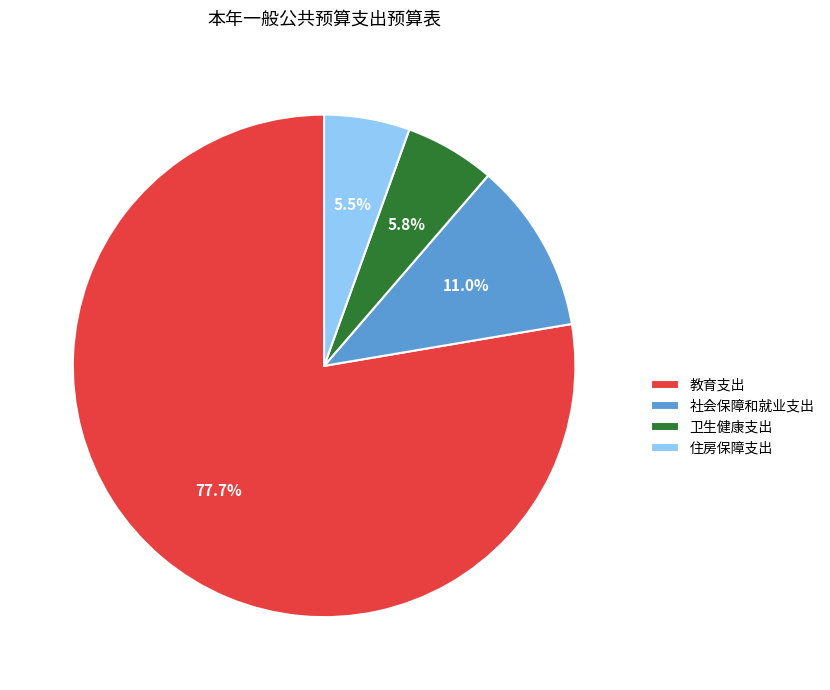

What is the largest slice in the pie chart?

教育支出